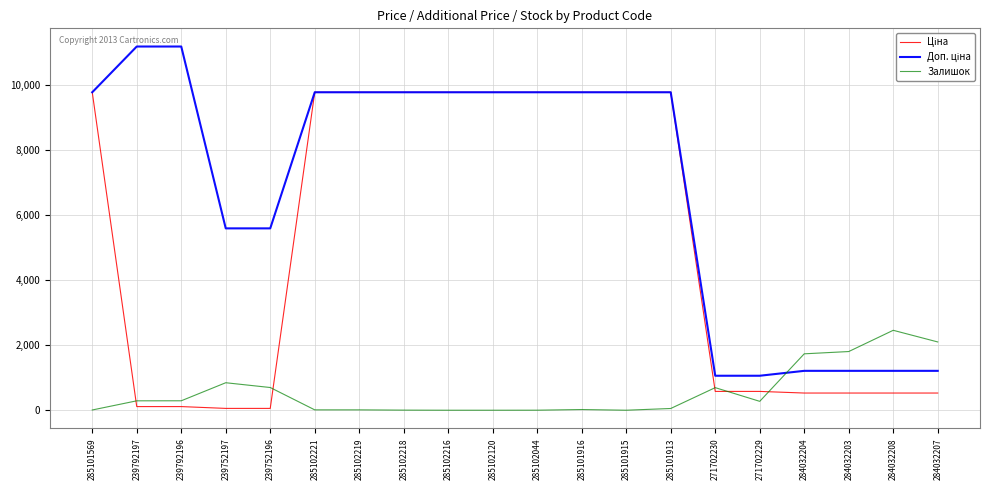

What is the highest value of the Залишок series?

2457.0